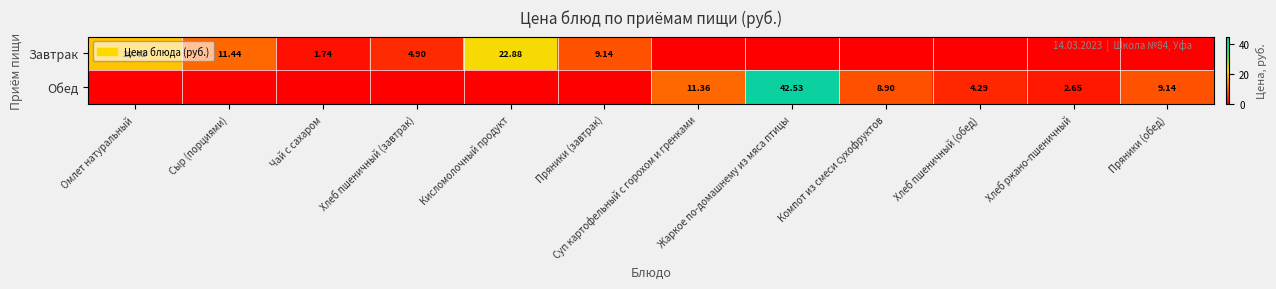

Where is Обед nearest to the value 21?

Суп картофельный с горохом и гренками